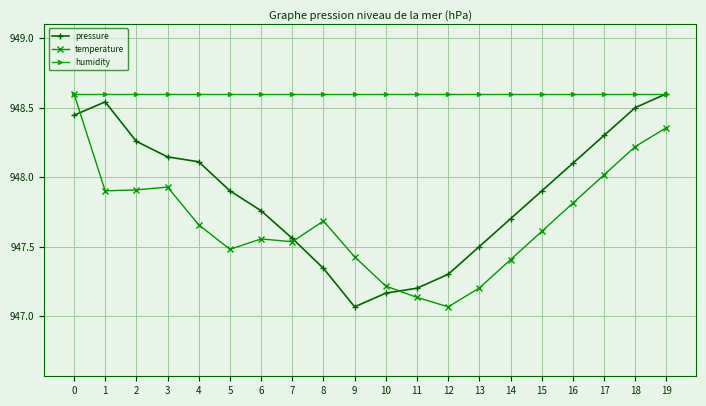

Rank the series by their average value, from lowest to highest.

temperature, pressure, humidity